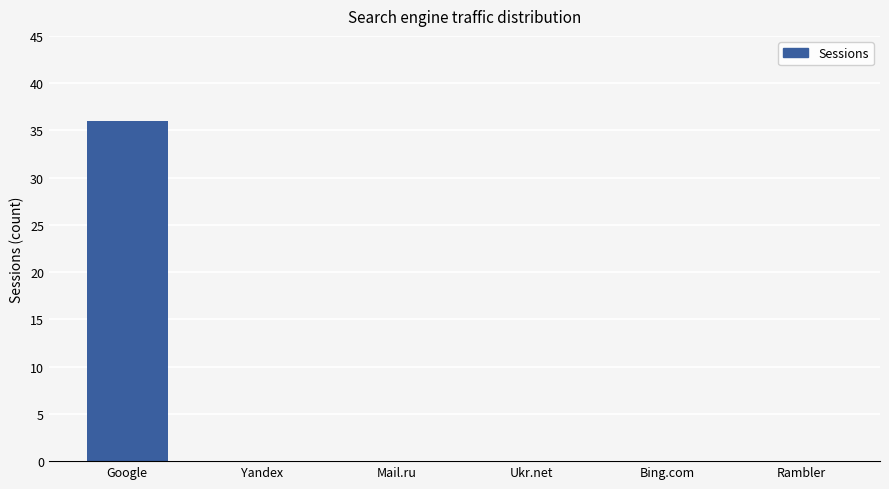

The value at Bing.com is 0. True or false?

True